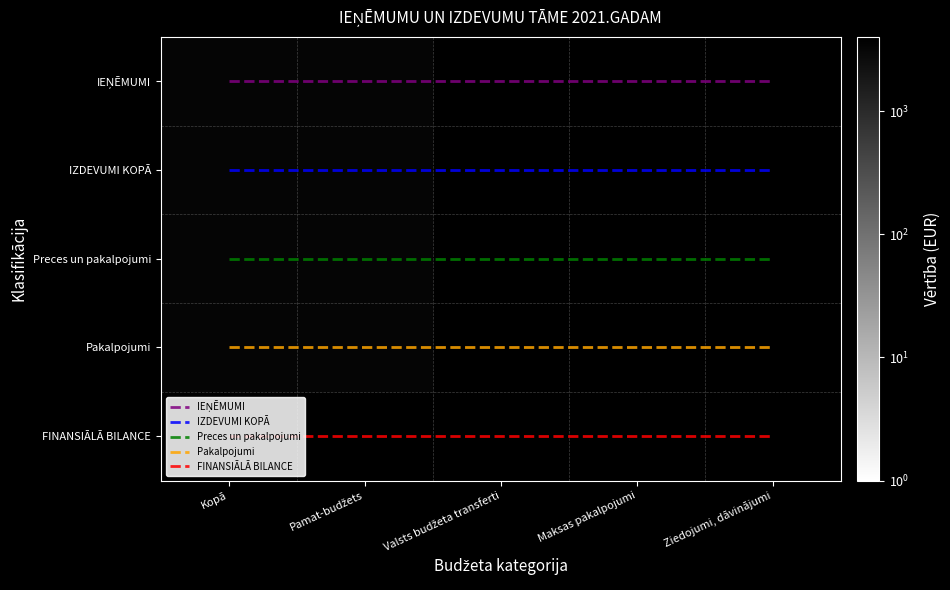

The FINANSIĀLĀ BILANCE series shows 5.9 at Valsts budžeta transferti. True or false?

False